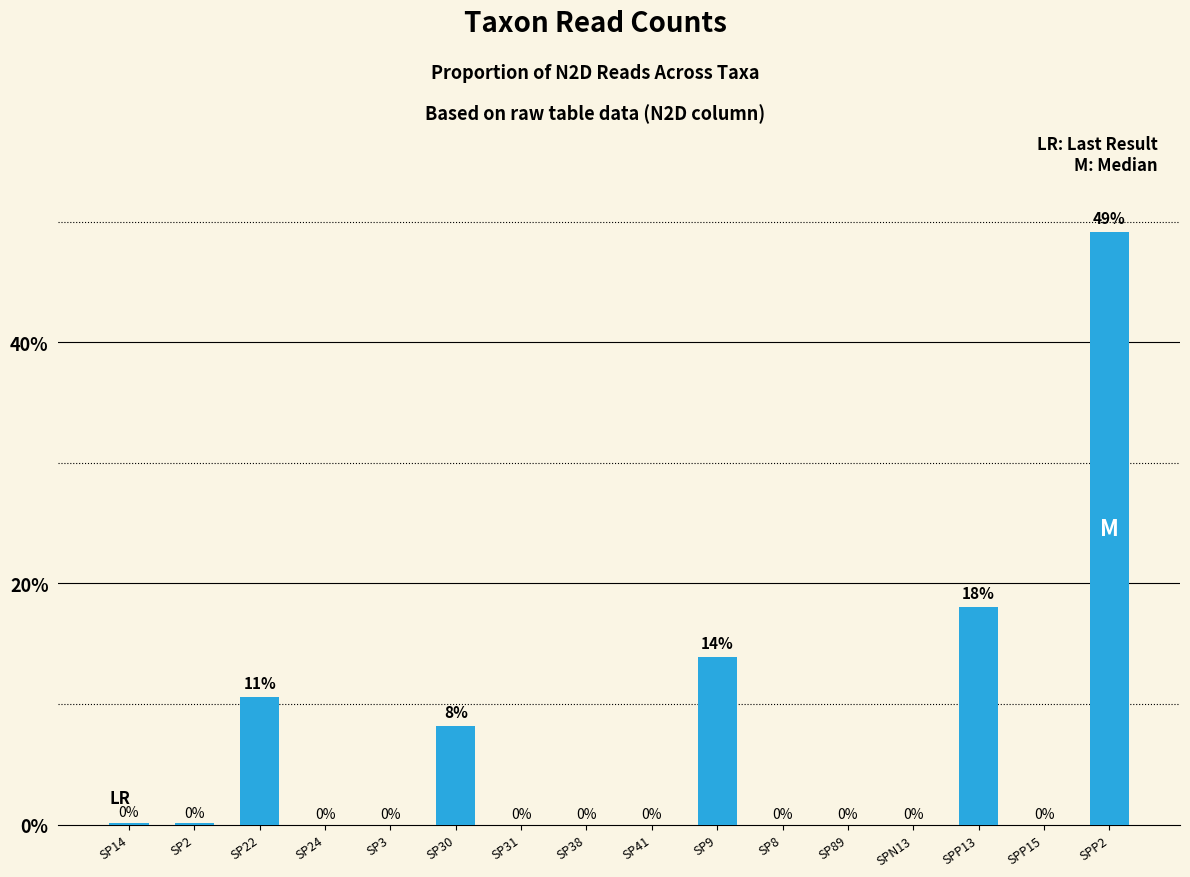

How many values are above zero?

7